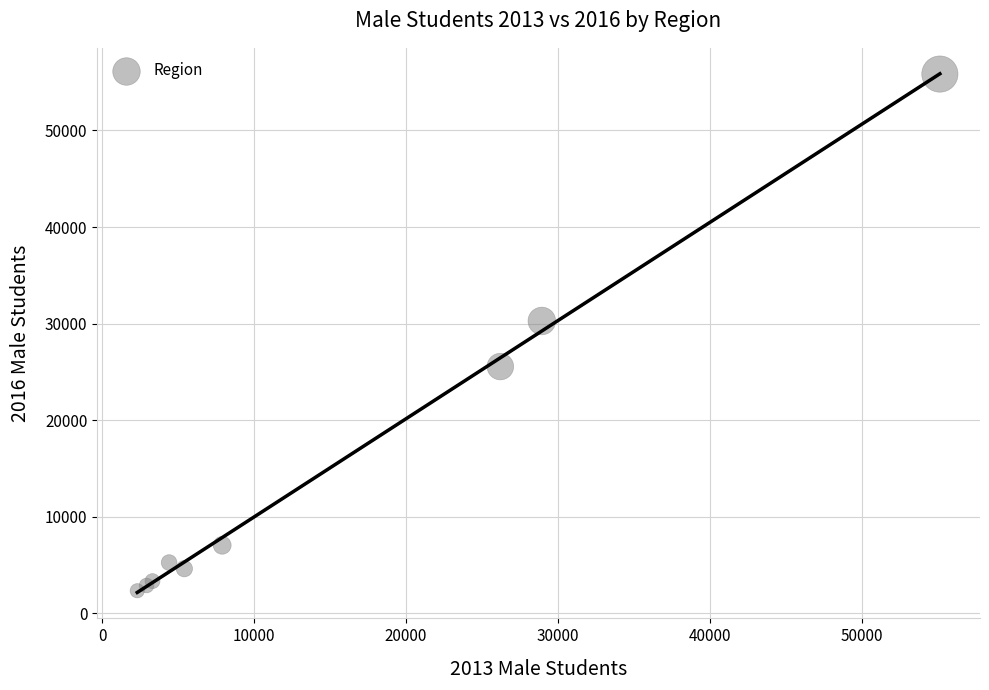

What Y value in the scatter plot is closest to 29090?

30275